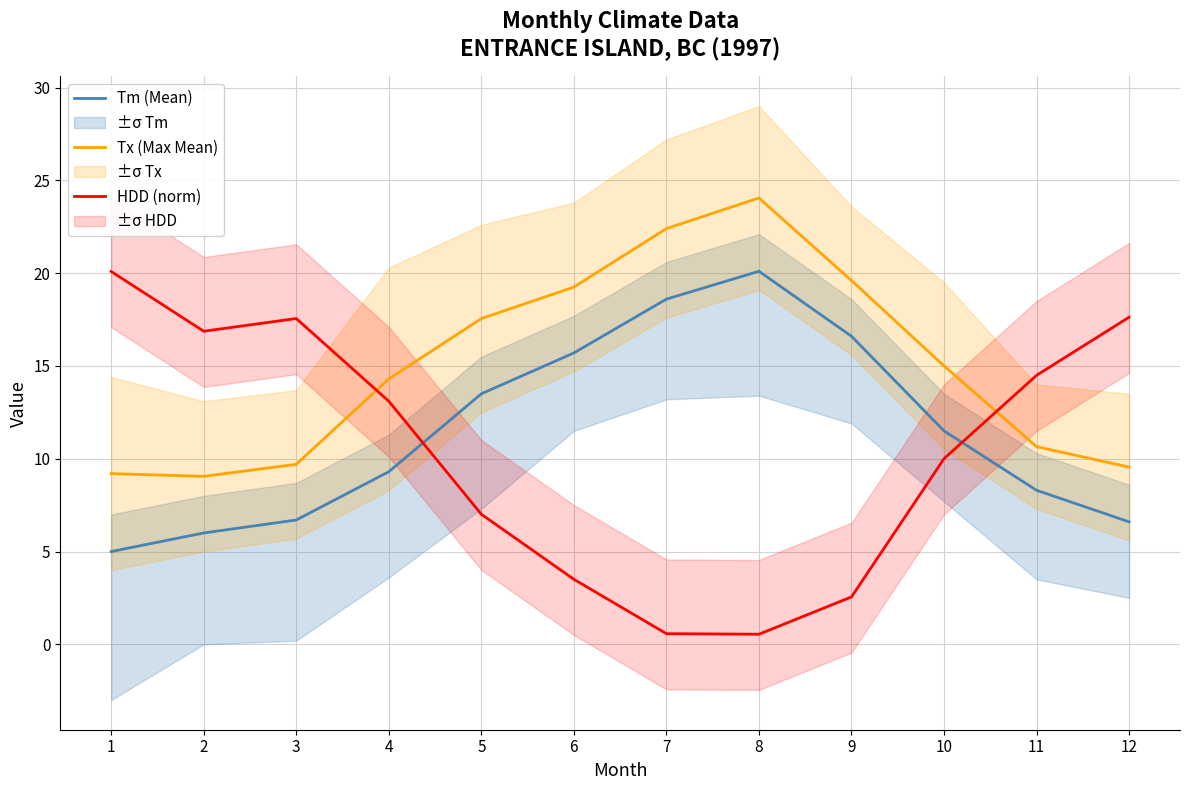

Reading right to left, list all the values displayed in this chart.

Tm (Mean): 12=6.6	11=8.3	10=11.5	9=16.6	8=20.1	7=18.6	6=15.7	5=13.5	4=9.3	3=6.7	2=6.0	1=5.0
Tx (Max Mean): 12=9.6	11=10.7	10=15.0	9=19.6	8=24.1	7=22.4	6=19.2	5=17.6	4=14.3	3=9.7	2=9.1	1=9.2
HDD (norm): 12=17.6	11=14.5	10=10.0	9=2.6	8=0.5	7=0.6	6=3.5	5=7.0	4=13.1	3=17.6	2=16.9	1=20.1